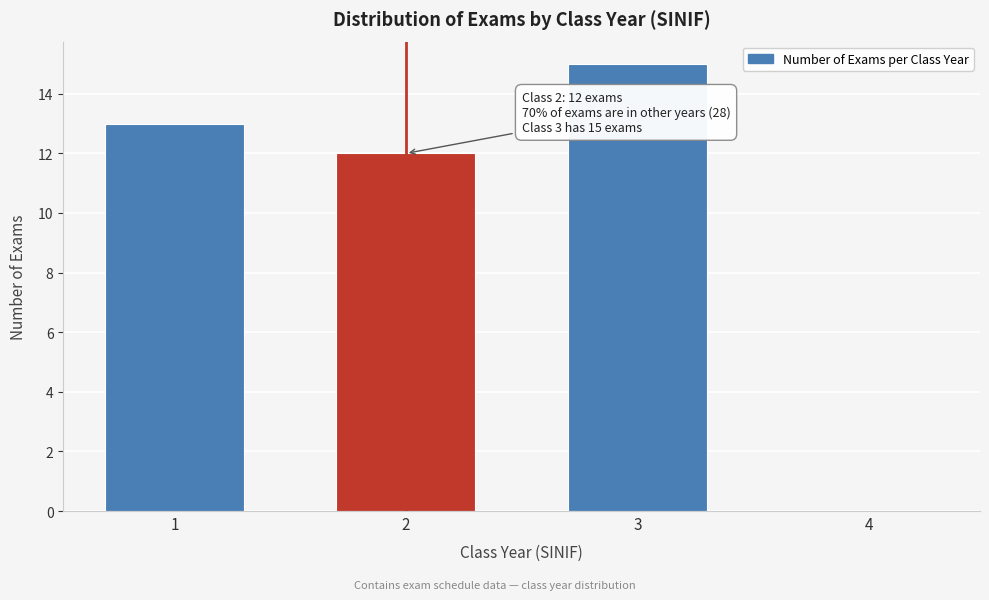

Reading right to left, extract all data points from this chart.

4=0	3=15	2=12	1=13